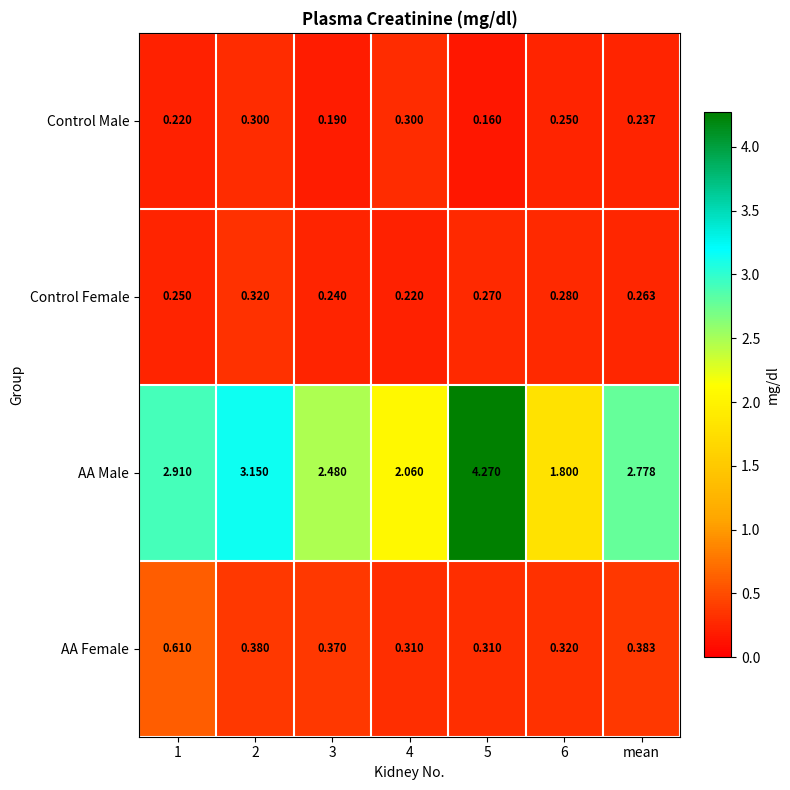

Which series has the largest total across all categories?

AA Male